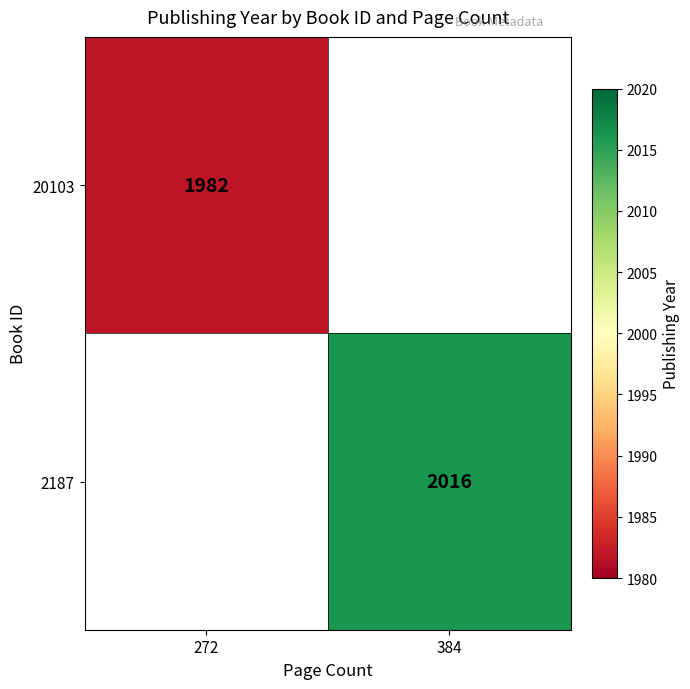

The value of 20103 at 272 is 1982. True or false?

True